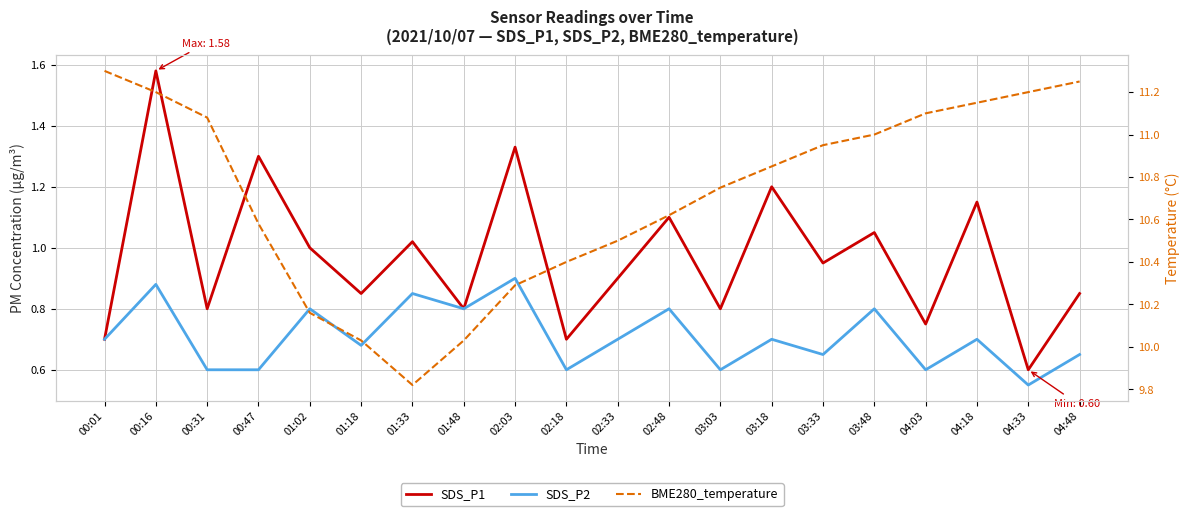

What is the sum of the SDS_P2 values at 02:18 and 03:48?

1.4